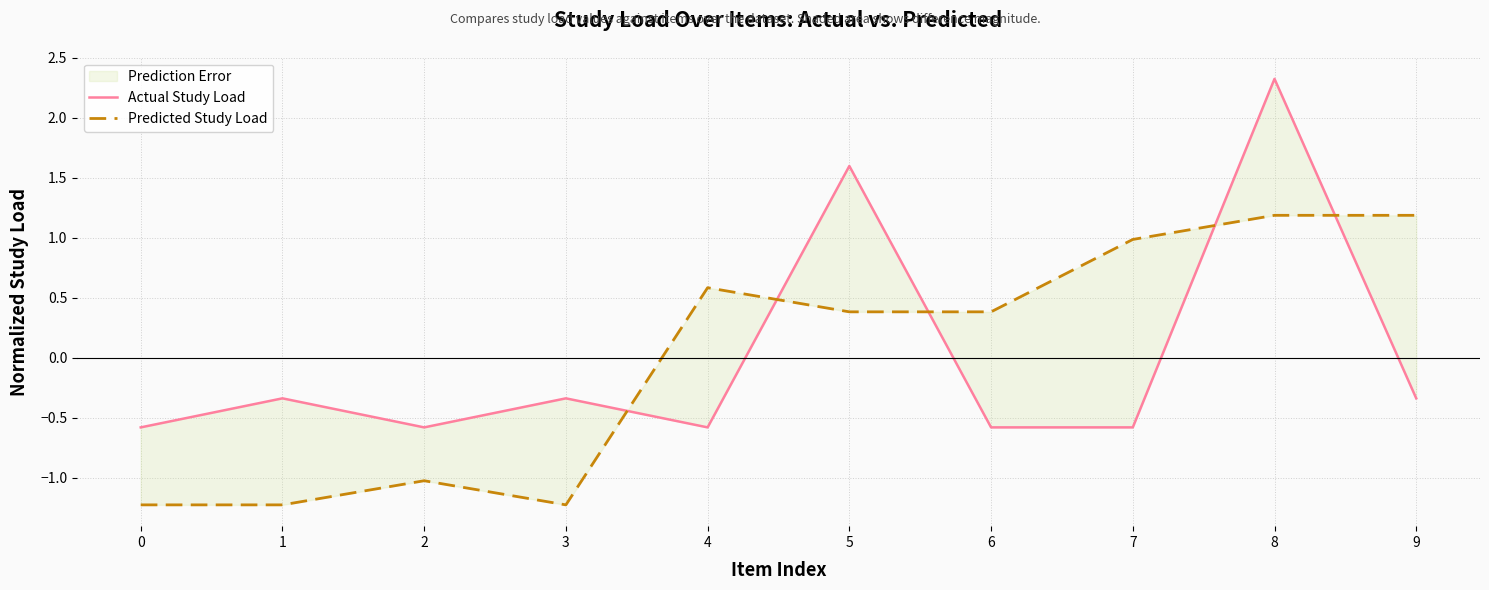

Reading right to left, extract all data points from this chart.

Actual Study Load: 9=-0.3	8=2.3	7=-0.6	6=-0.6	5=1.6	4=-0.6	3=-0.3	2=-0.6	1=-0.3	0=-0.6
Predicted Study Load: 9=1.2	8=1.2	7=1.0	6=0.4	5=0.4	4=0.6	3=-1.2	2=-1.0	1=-1.2	0=-1.2